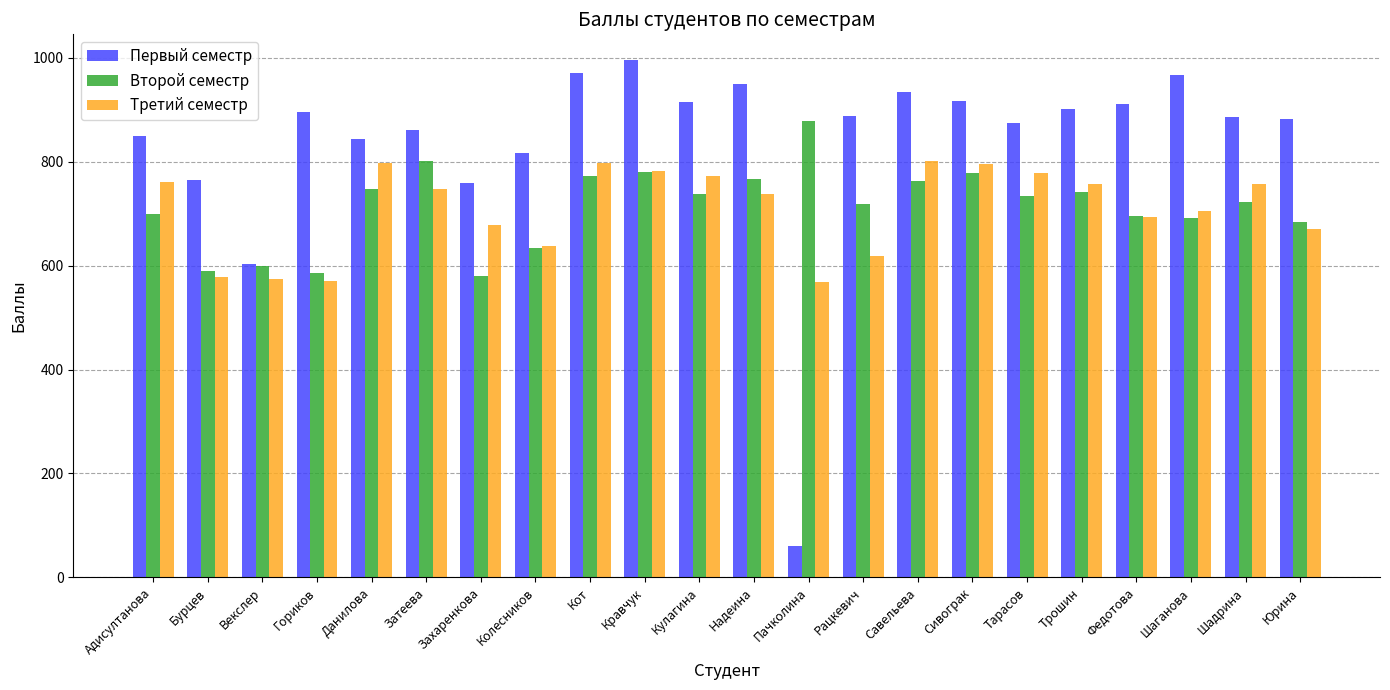

Rank the series by their maximum value, from lowest to highest.

Третий семестр, Второй семестр, Первый семестр